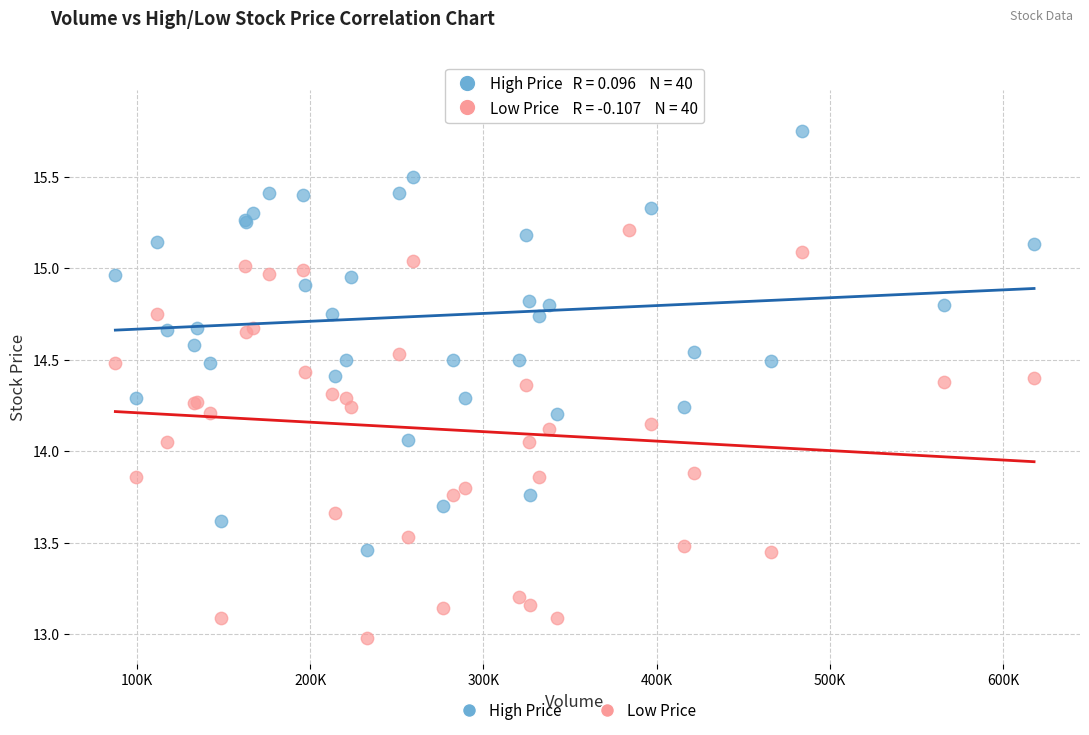

Which series reaches the maximum Y coordinate?

High Price